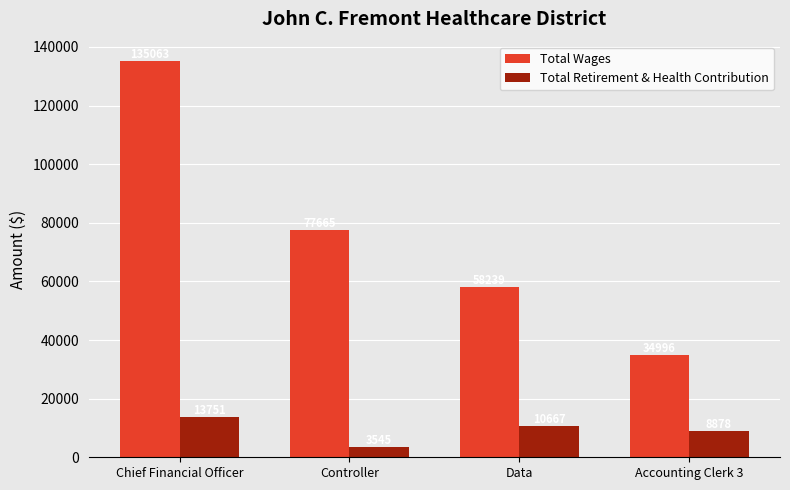

What is the label of the 2nd bar from the left?

Controller